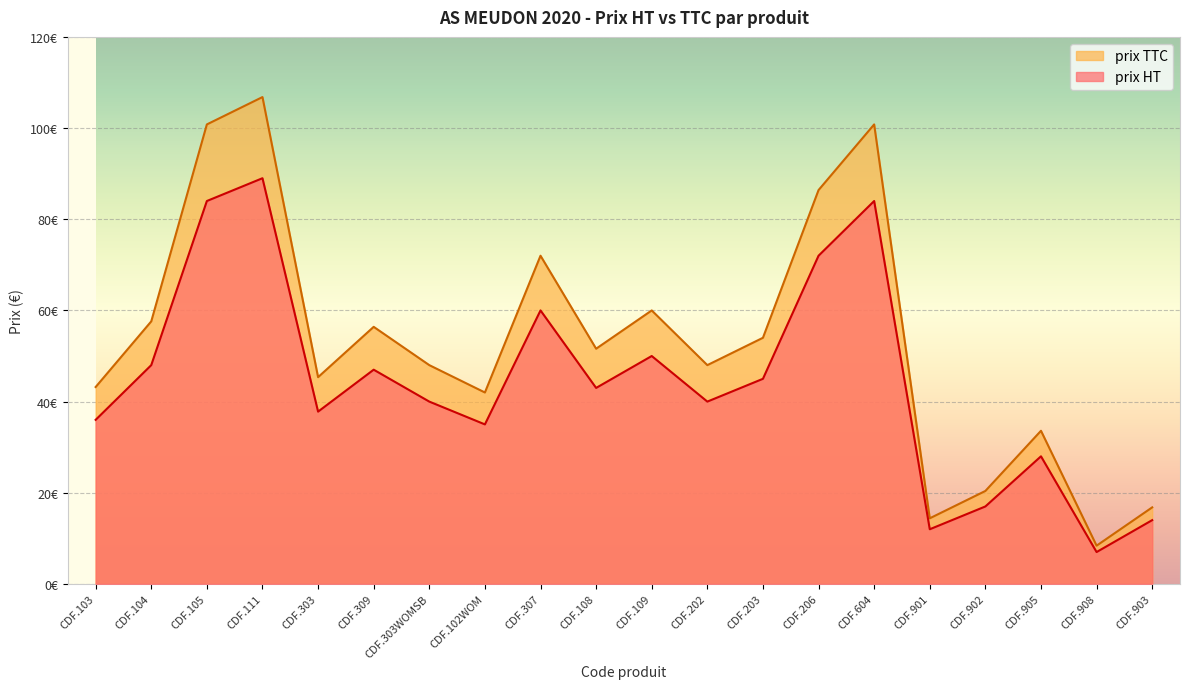

What are all the series names shown in the legend?

prix TTC, prix HT